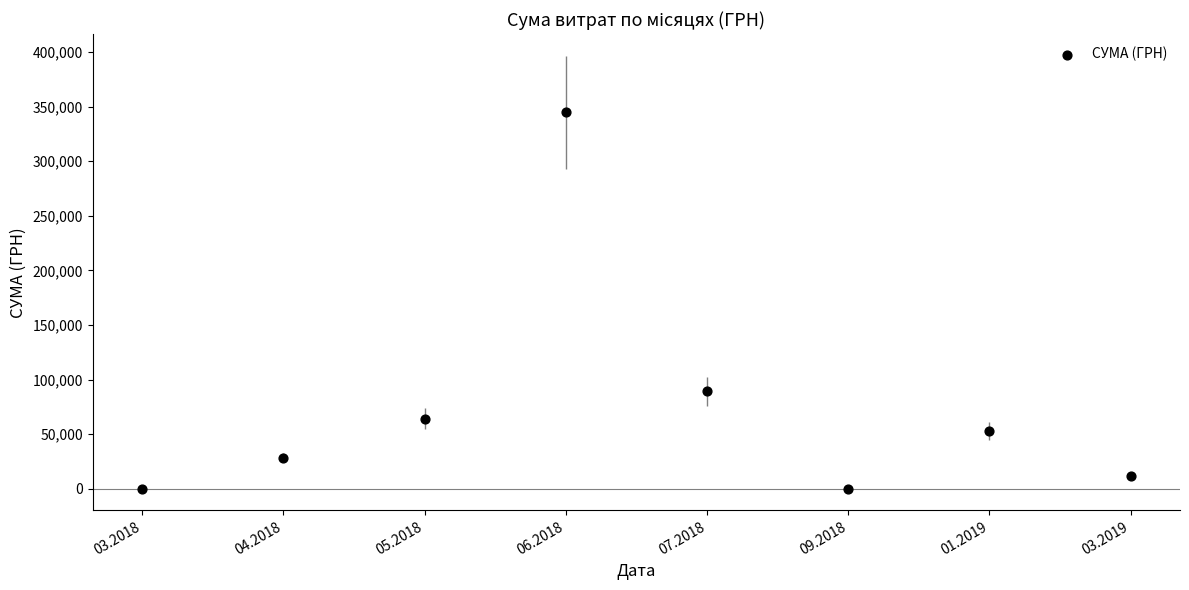

What is the range of Y values (max minus min)?

344603.4